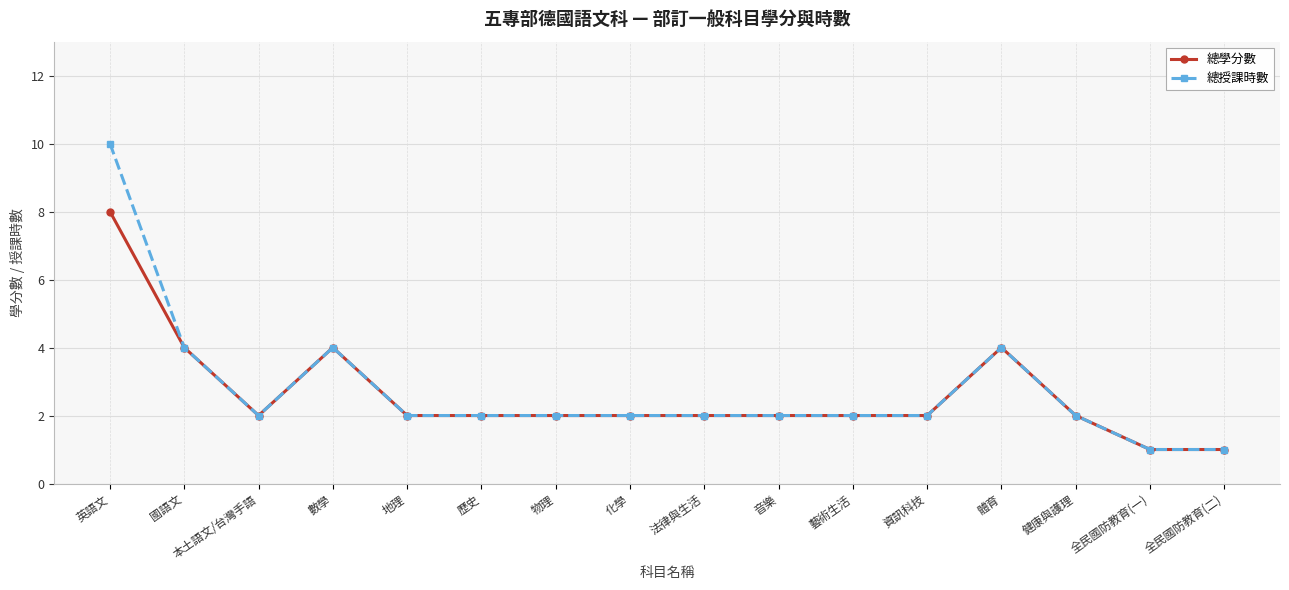

Is it true that 總授課時數 equals 3 at 藝術生活?

False